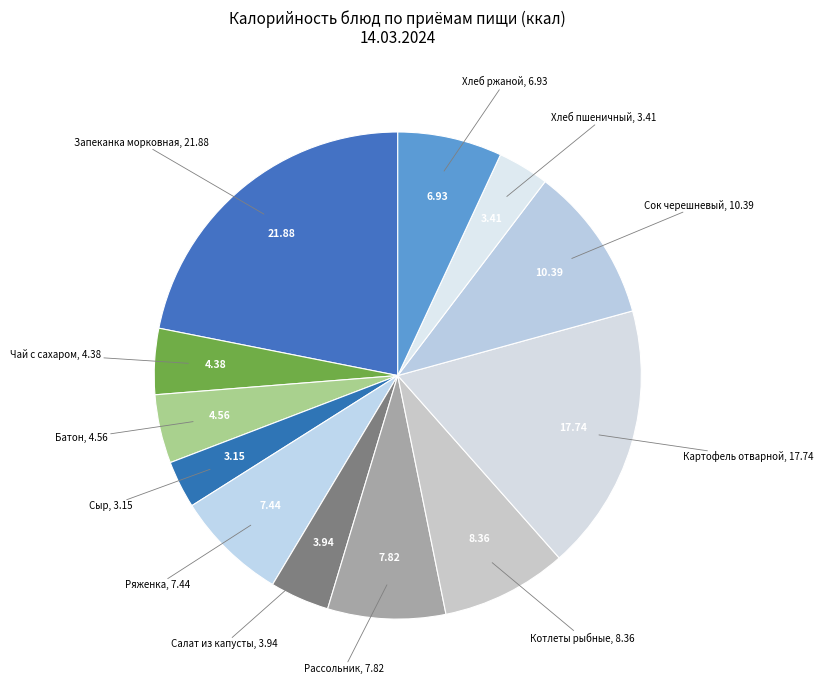

To the nearest percent, what is the difference between the largest and smallest slice percentages?

19%